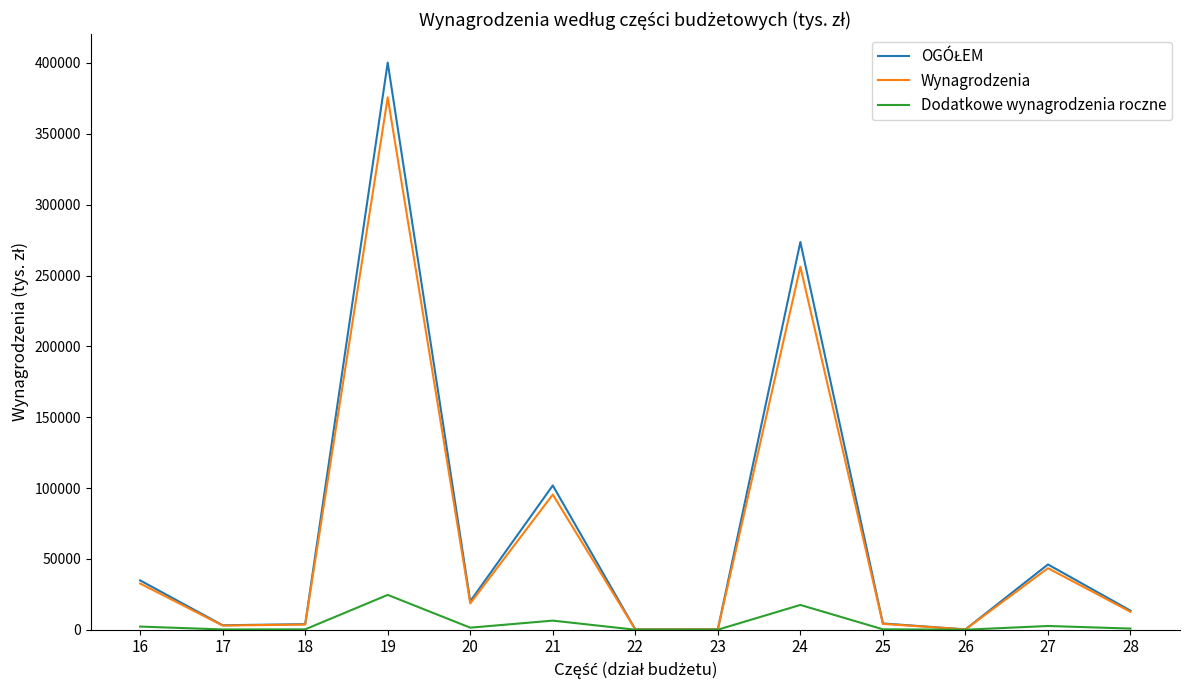

At which category is the sum across all series the highest?

19